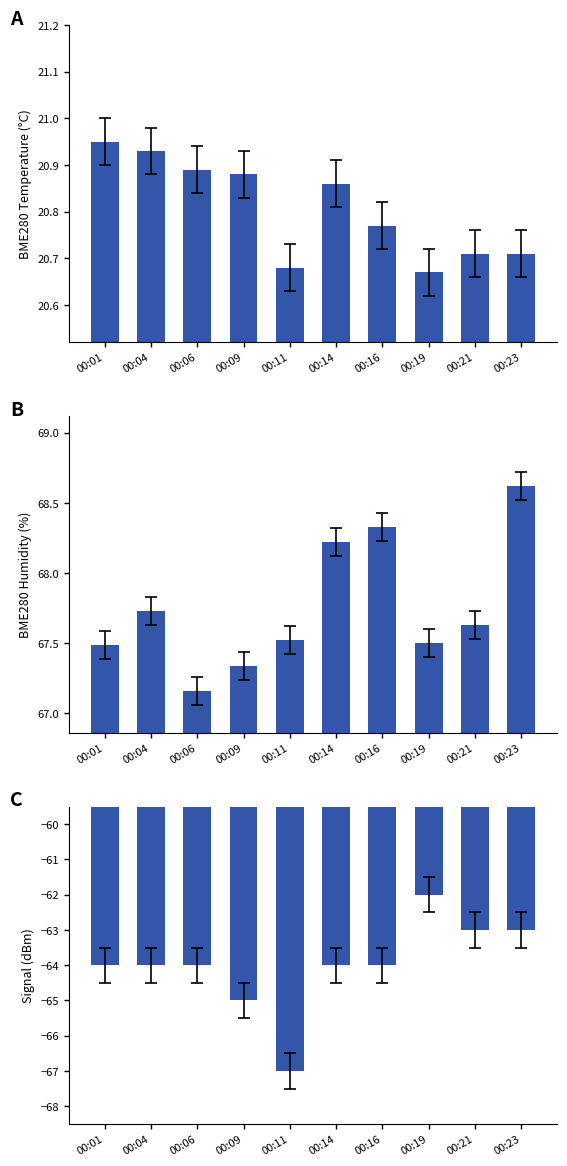

At which label is BME280 Temperature (°C) closest to 20?

00:19